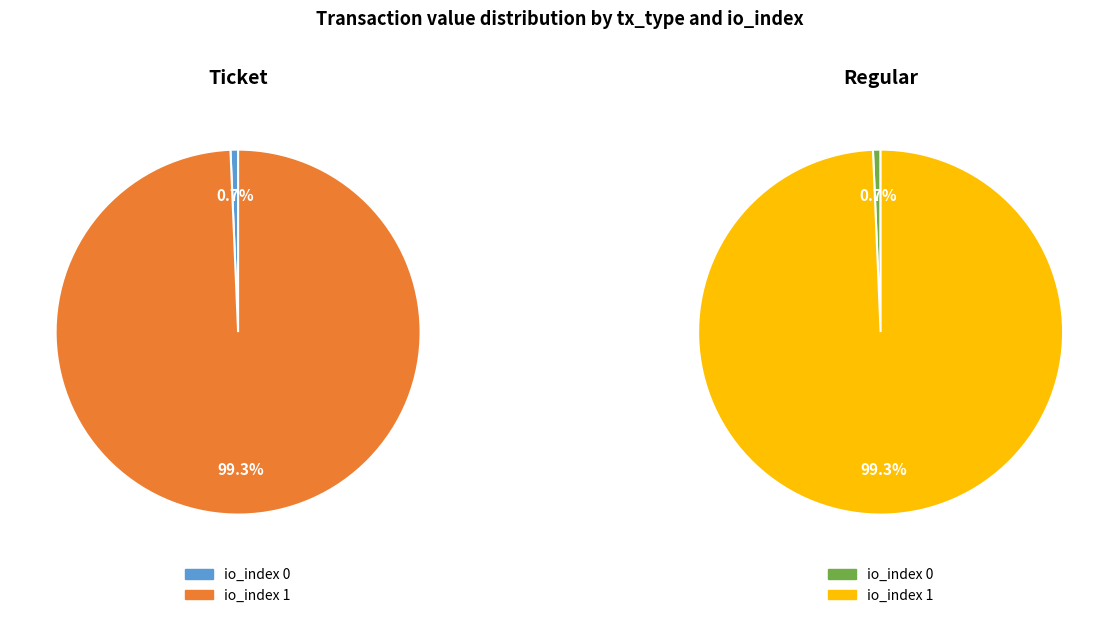

Which has a higher value, io_index=0 or io_index=1?

io_index=1